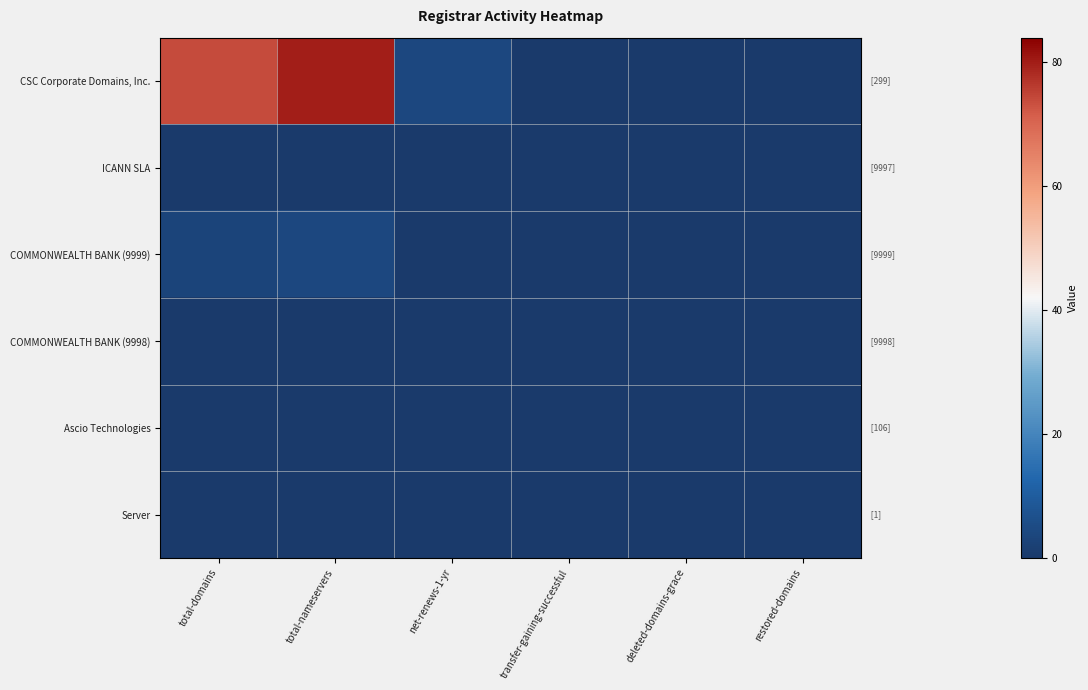

Reading left to right, transcribe all the data shown in this chart.

CSC Corporate Domains, Inc.: total-domains=74	total-nameservers=80	net-renews-1-yr=4	transfer-gaining-successful=0	deleted-domains-grace=0	restored-domains=0
ICANN SLA: total-domains=0	total-nameservers=0	net-renews-1-yr=0	transfer-gaining-successful=0	deleted-domains-grace=0	restored-domains=0
COMMONWEALTH BANK (9999): total-domains=3	total-nameservers=4	net-renews-1-yr=0	transfer-gaining-successful=0	deleted-domains-grace=0	restored-domains=0
COMMONWEALTH BANK (9998): total-domains=0	total-nameservers=0	net-renews-1-yr=0	transfer-gaining-successful=0	deleted-domains-grace=0	restored-domains=0
Ascio Technologies: total-domains=0	total-nameservers=0	net-renews-1-yr=0	transfer-gaining-successful=0	deleted-domains-grace=0	restored-domains=0
Server: total-domains=0	total-nameservers=0	net-renews-1-yr=0	transfer-gaining-successful=0	deleted-domains-grace=0	restored-domains=0